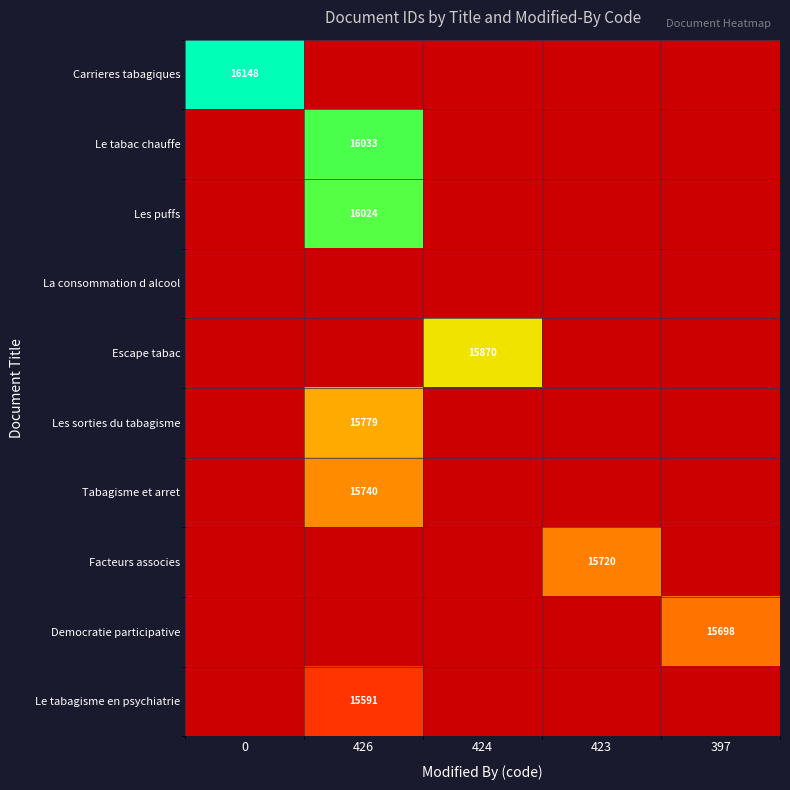

What is the maximum value shown in the chart?

16148.0